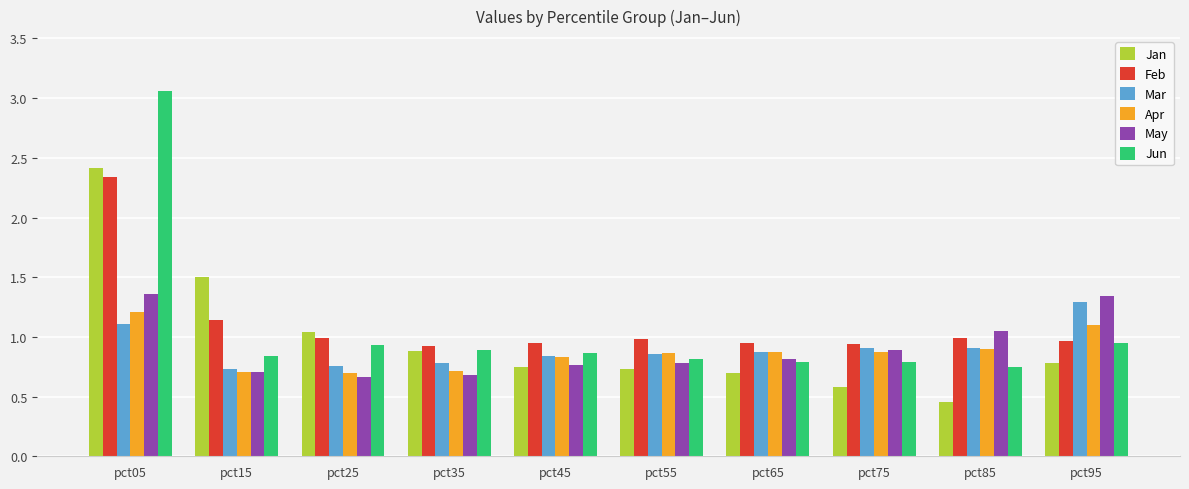

Does the chart contain stacked bars?

No